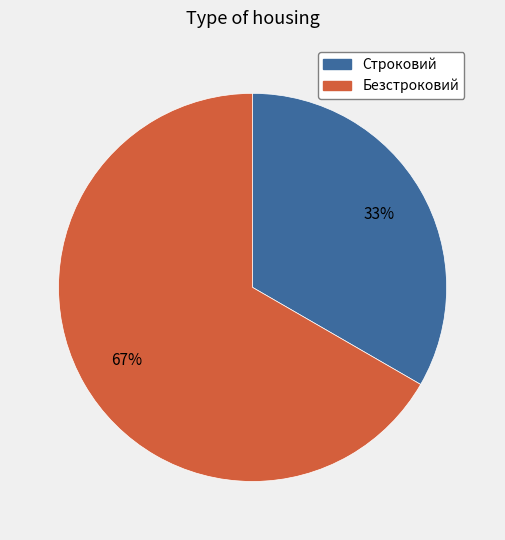

How many slices are in this pie chart?

2